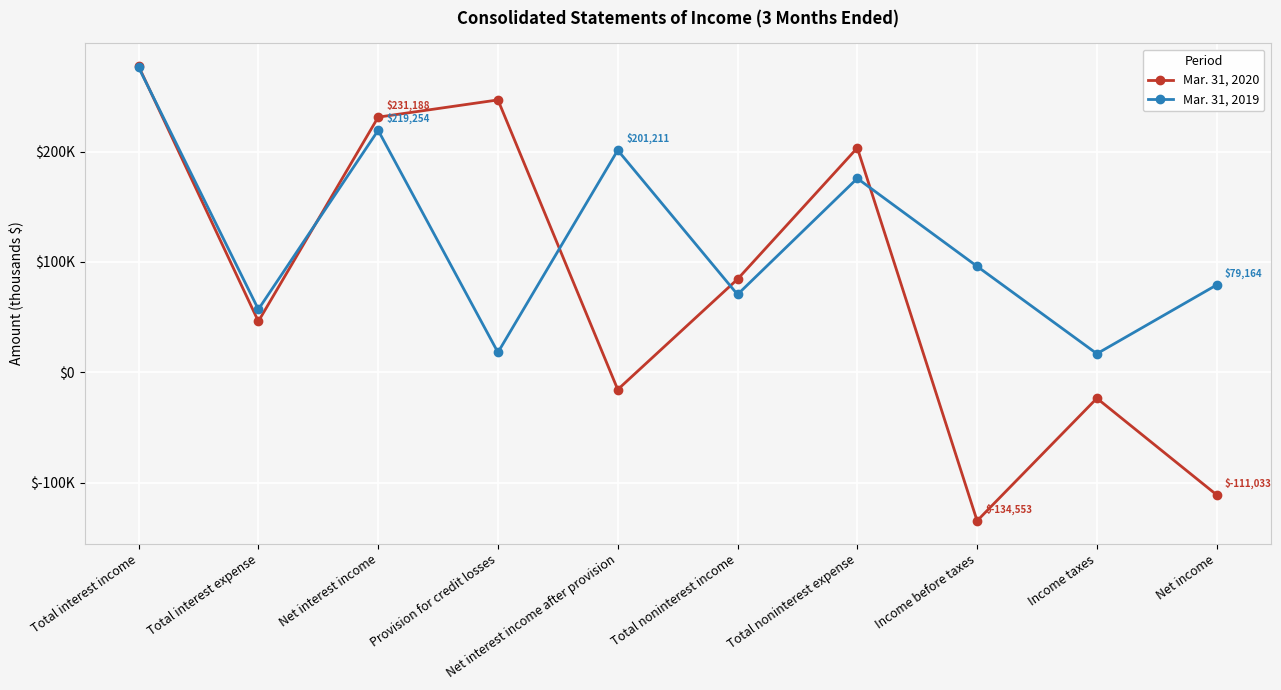

What is the difference between the Mar. 31, 2019 values at Total noninterest income and Net interest income after provision?

130708